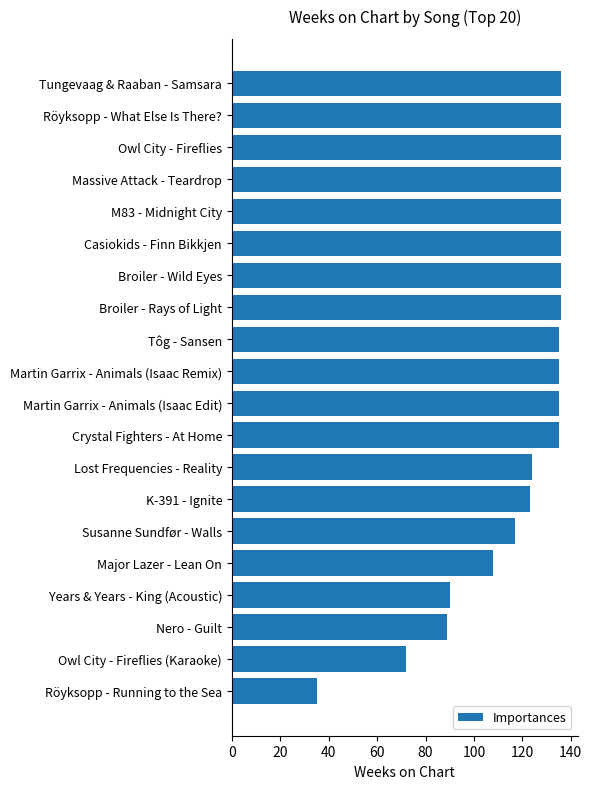

What is the difference between the maximum and second lowest values?

64